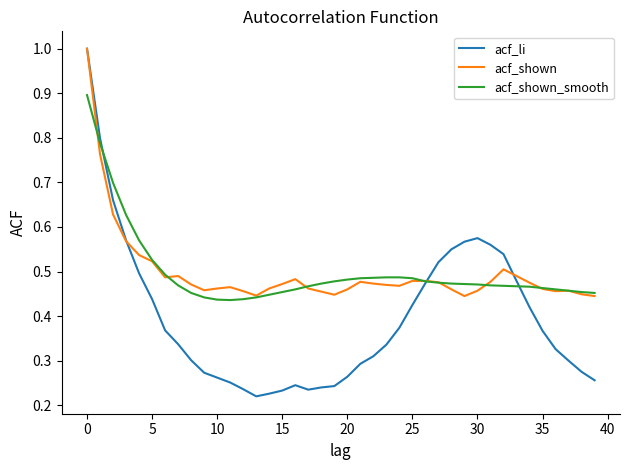

What is the greatest value displayed?

1.0